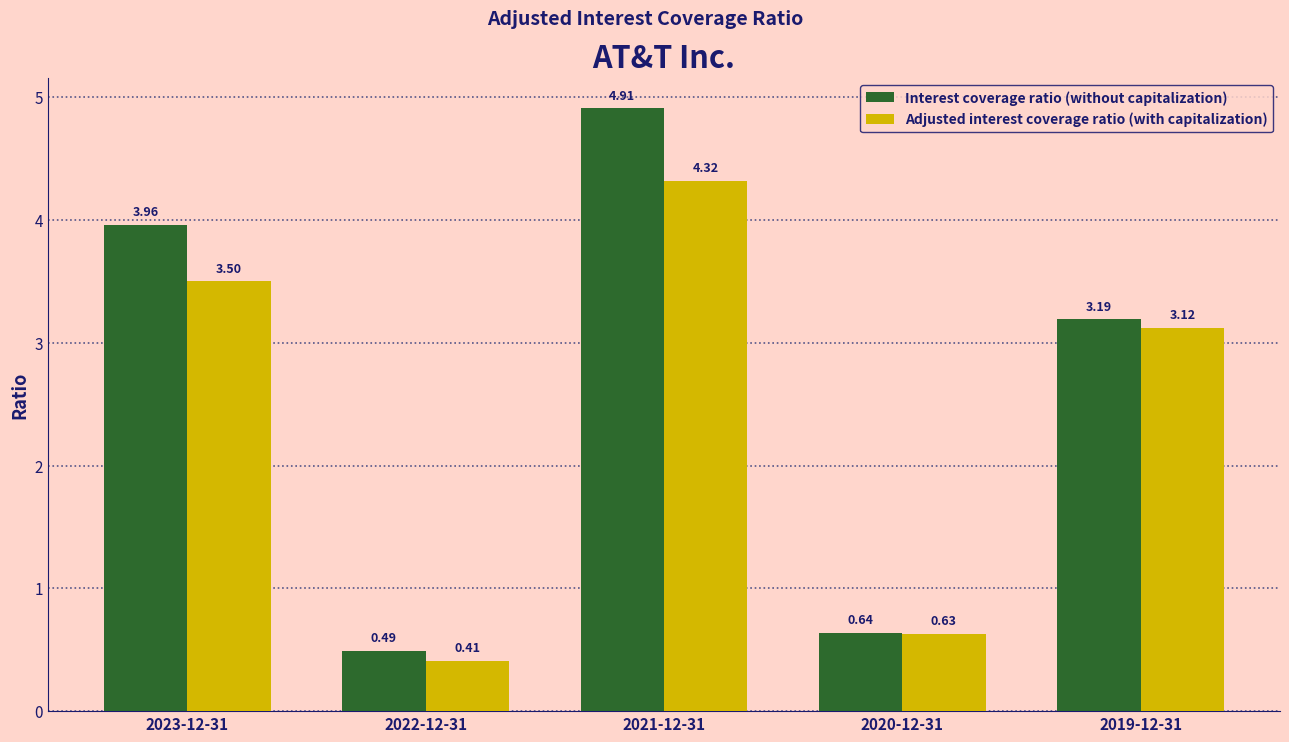

What is the sum of all Interest coverage ratio (without capitalization) values?

13.2